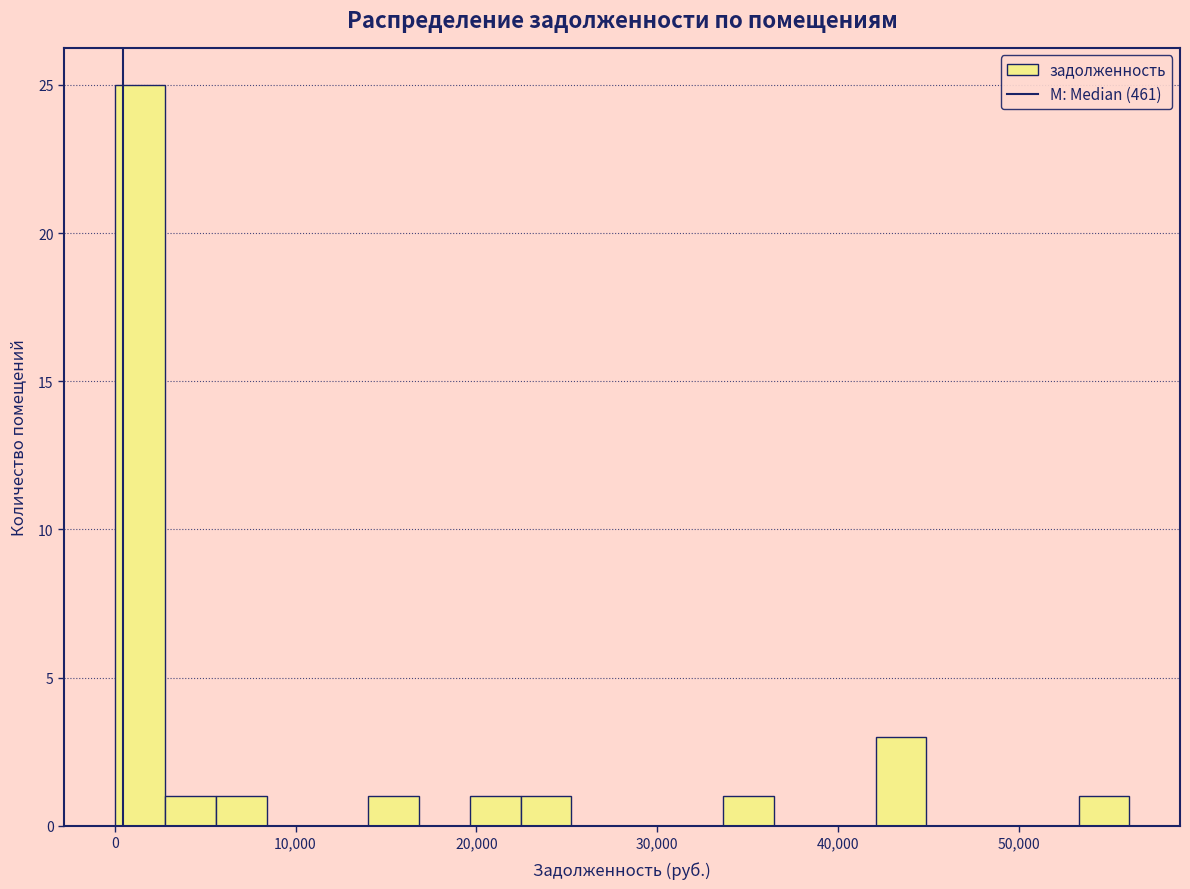

Around what value on the x-axis is the tallest bar? Give the approximate position of its centre, as read against the axis.

1000